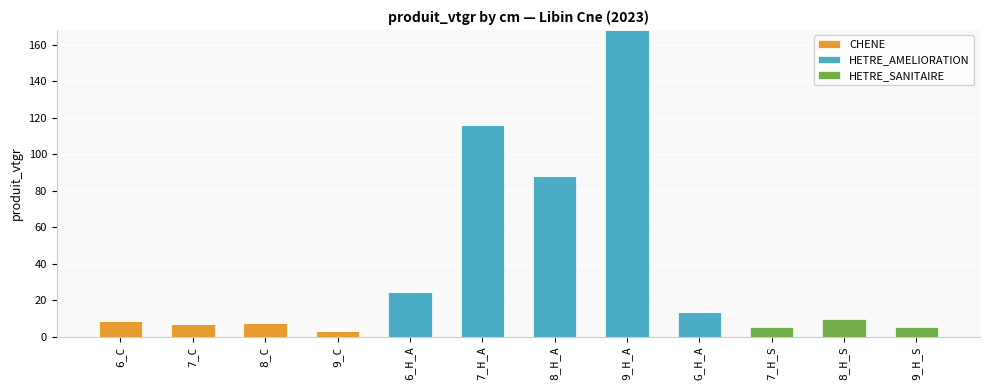

At which category is the sum across all series the highest?

9_H_A